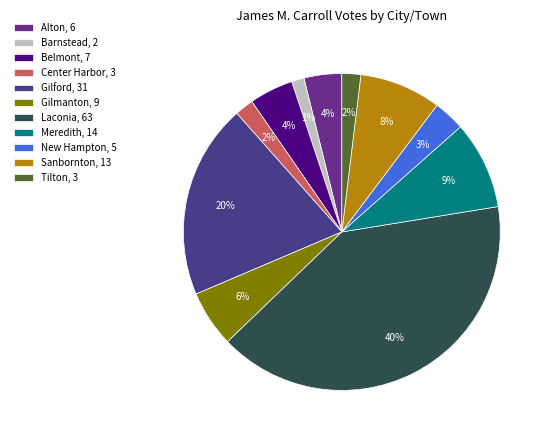

True or false: Barnstead accounts for 11% of the total.

False